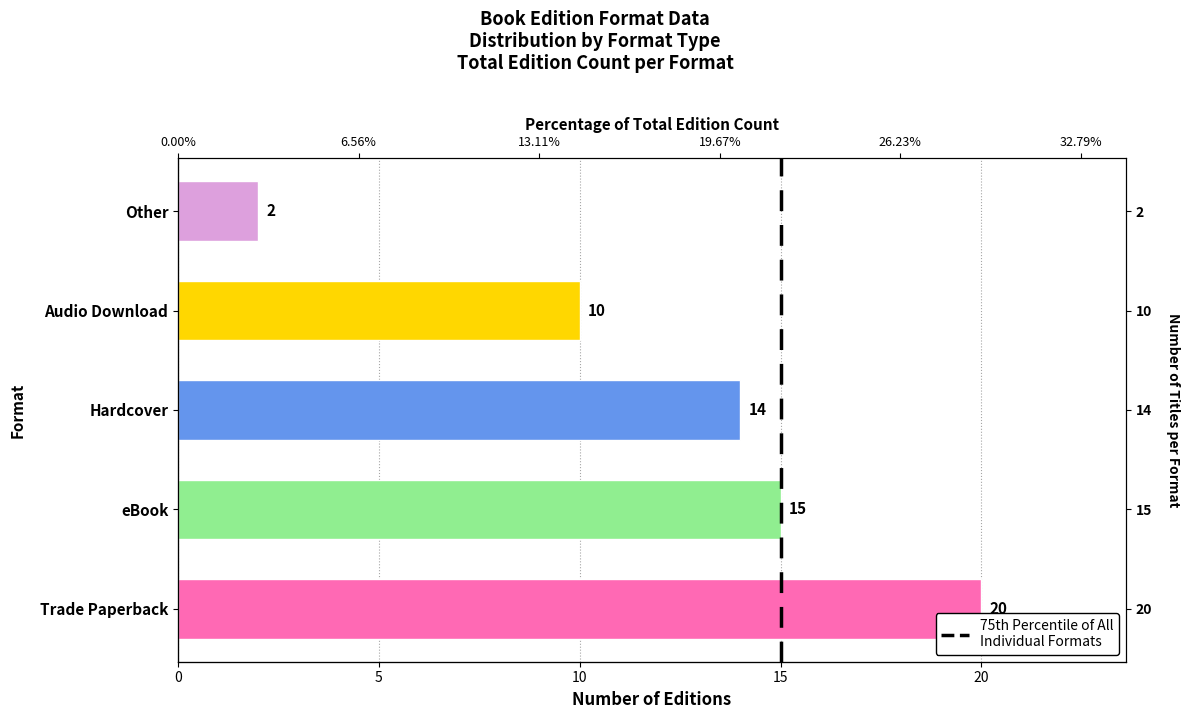

Rank the categories by value from lowest to highest.

Other, Audio Download, Hardcover, eBook, Trade Paperback